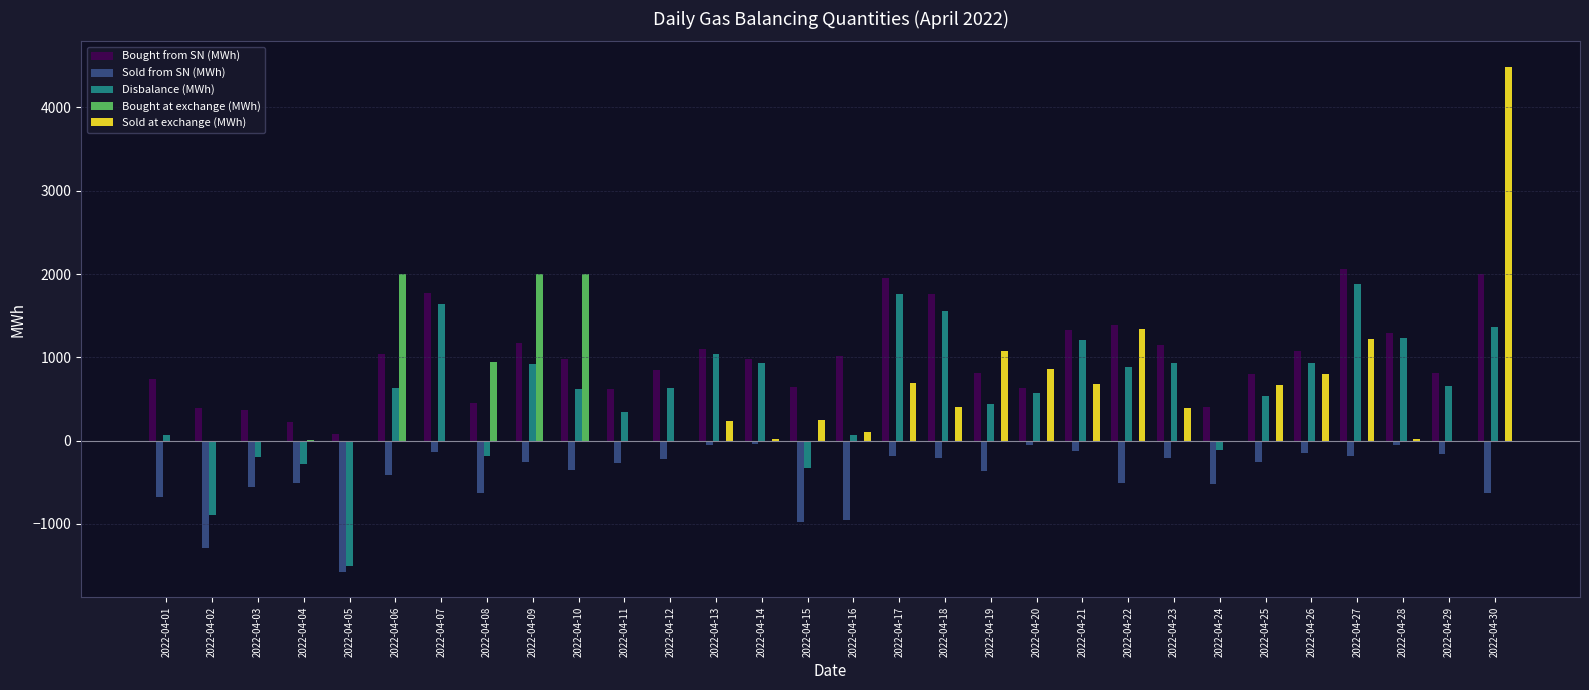

The Disbalance (MWh) series shows 444.3 at 2022-04-26. True or false?

False